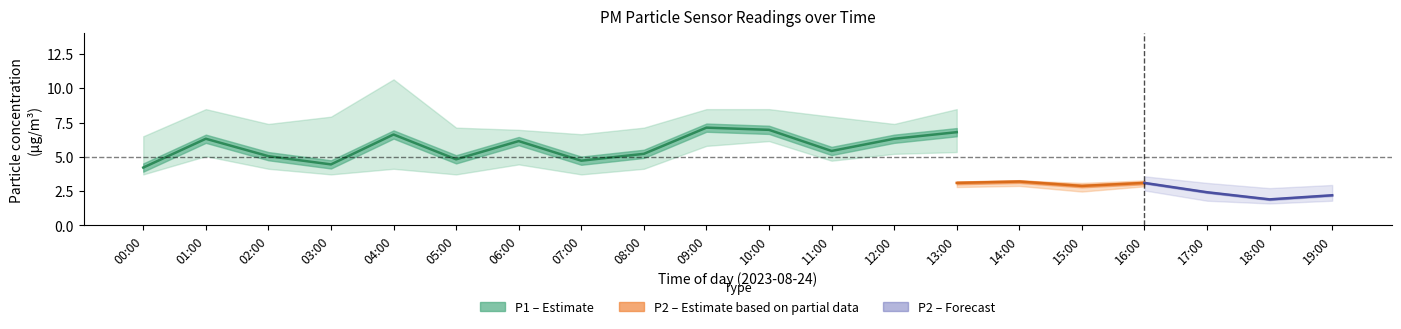

What is the label of the 10th point from the left?

09:00